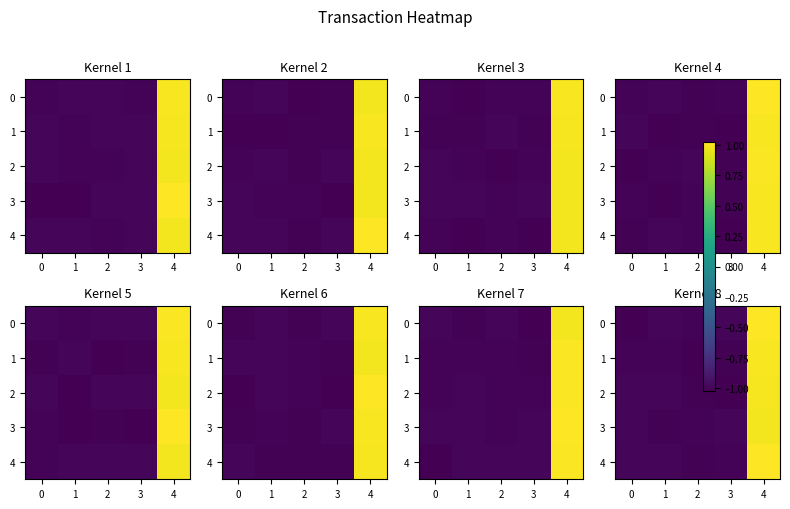

What is the average value of the row_4 series?

-0.6